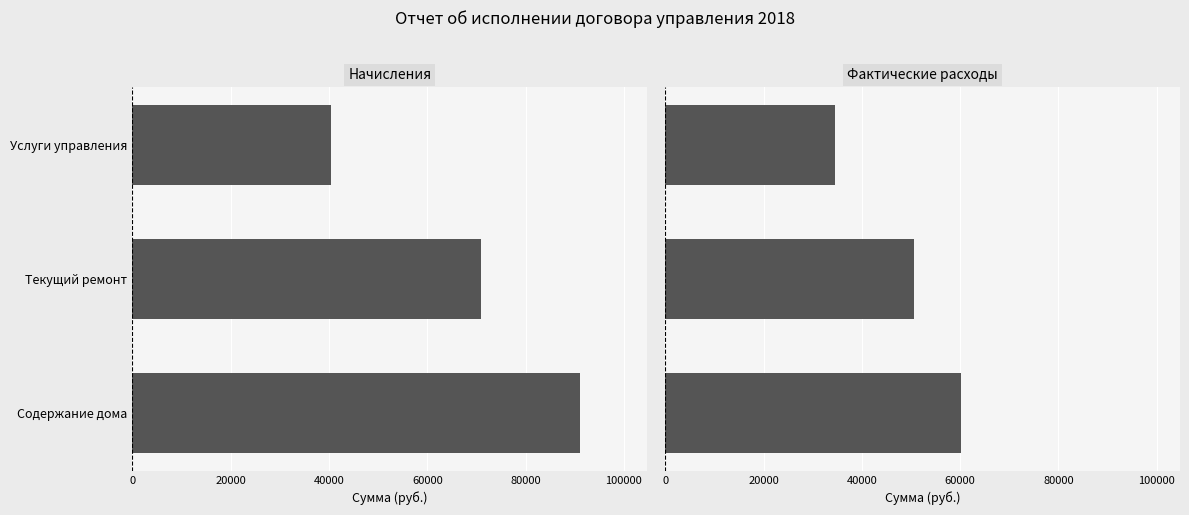

Which series changed the most between Текущий ремонт and Услуги управления?

Начисления